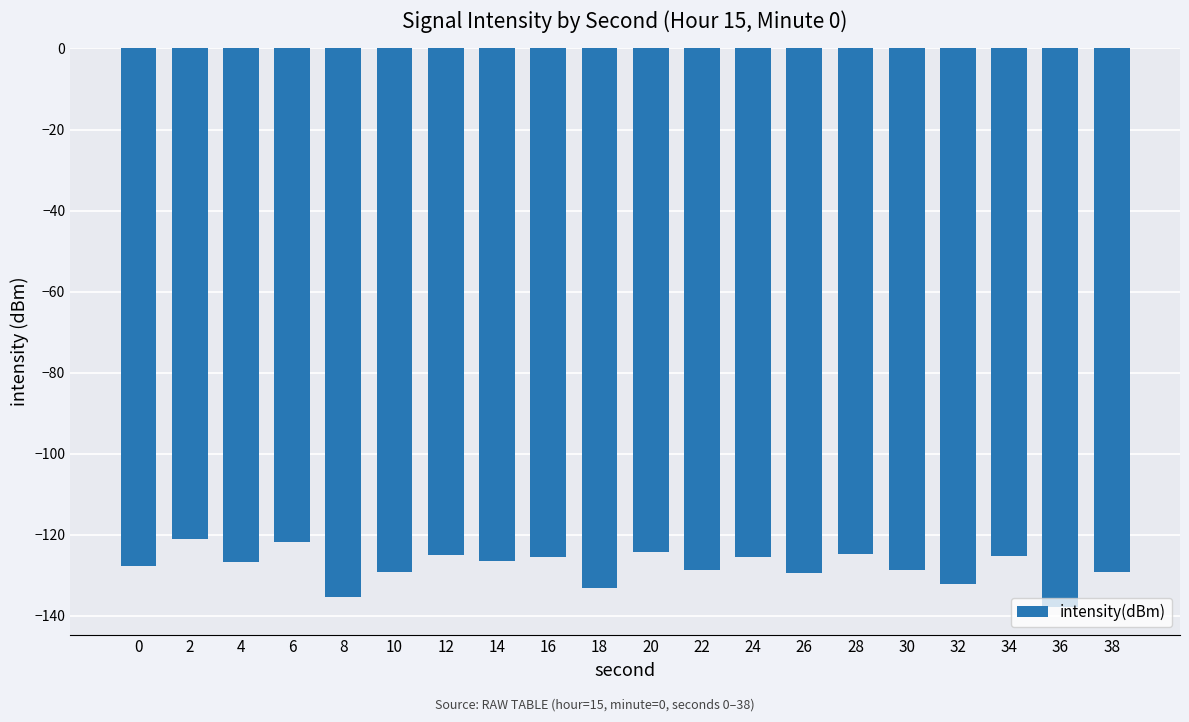

What is the sum of all values?

-2557.9